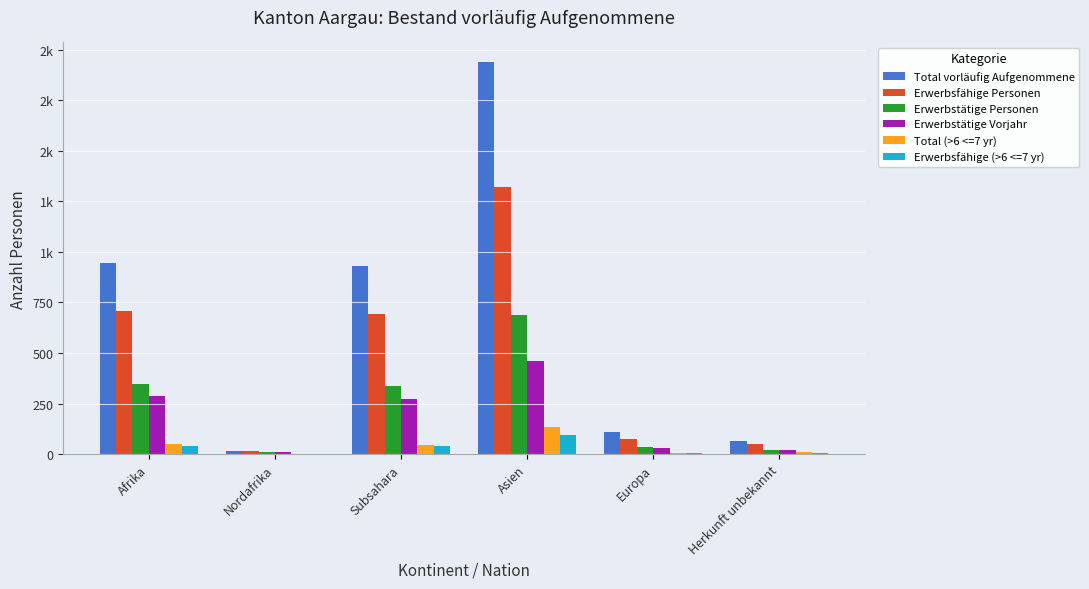

Where is Erwerbstätige Personen nearest to the value 349?

Afrika